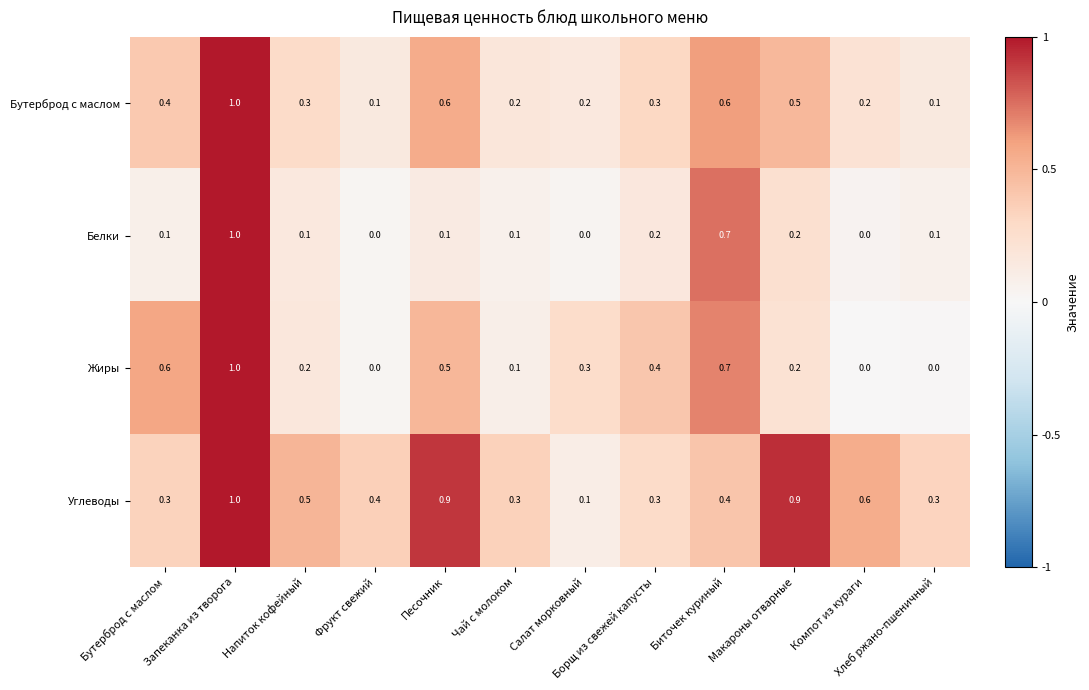

At which category does the chart reach its peak across all series?

Запеканка из творога